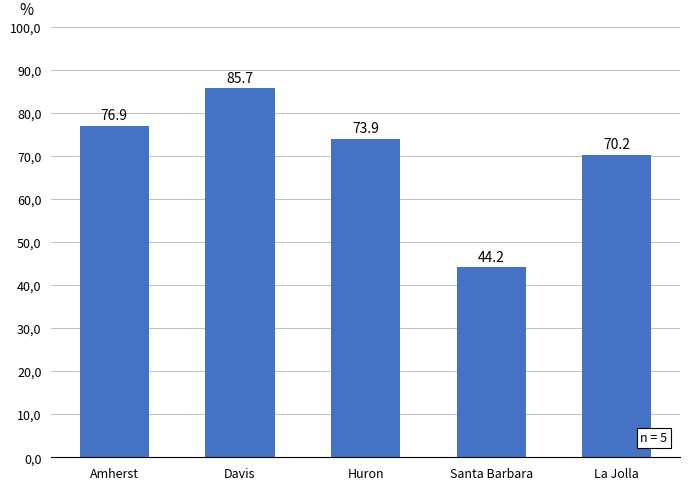

The chart shows a value of 33.3 at Amherst. True or false?

False